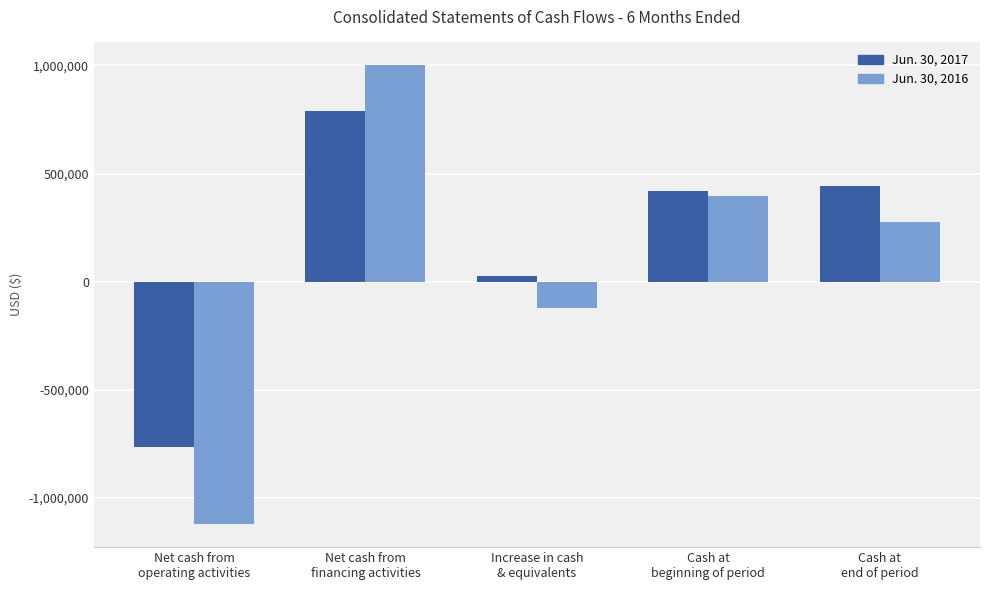

How many distinct data groups are displayed?

2